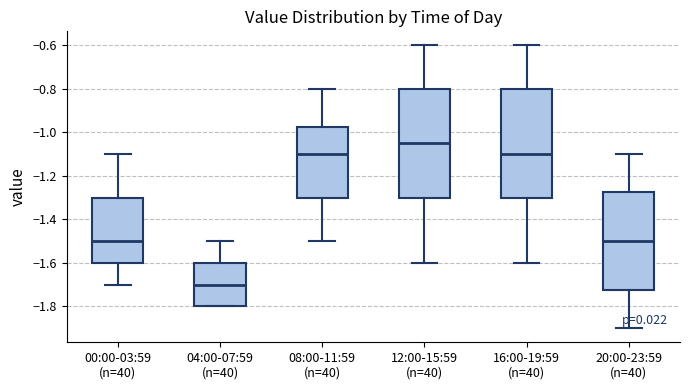

Reading left to right, read every box against the y-axis: the position of its median line, the range the box covers, and the ends of its whiskers. The values are not printed on the chart, so give them approximately, as read against the axis.

00:00-03:59 (n=40): median -1.50, box -1.60 to -1.30, whiskers -1.70 to -1.10
04:00-07:59 (n=40): median -1.70, box -1.80 to -1.60, whiskers -1.80 to -1.50
08:00-11:59 (n=40): median -1.10, box -1.30 to -0.98, whiskers -1.50 to -0.80
12:00-15:59 (n=40): median -1.04, box -1.30 to -0.80, whiskers -1.60 to -0.60
16:00-19:59 (n=40): median -1.10, box -1.30 to -0.80, whiskers -1.60 to -0.60
20:00-23:59 (n=40): median -1.50, box -1.72 to -1.28, whiskers -1.90 to -1.10